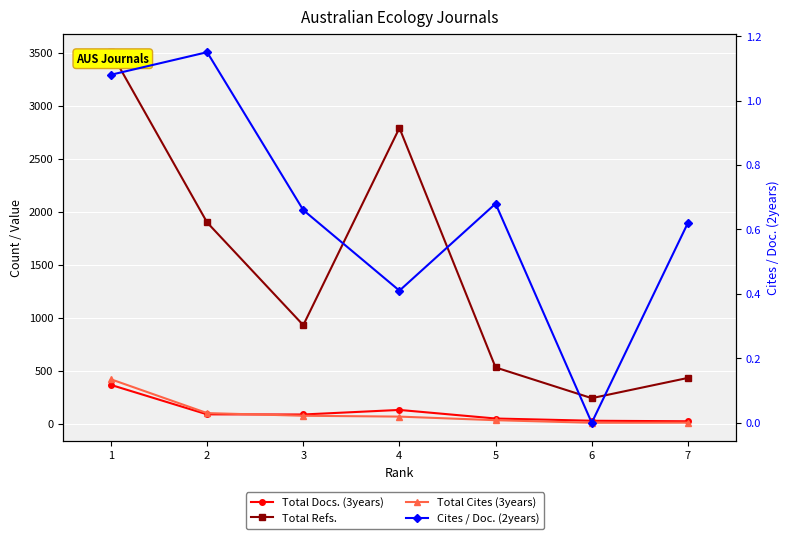

What is the approximate value of Total Cites (3years) at 7?

11.0